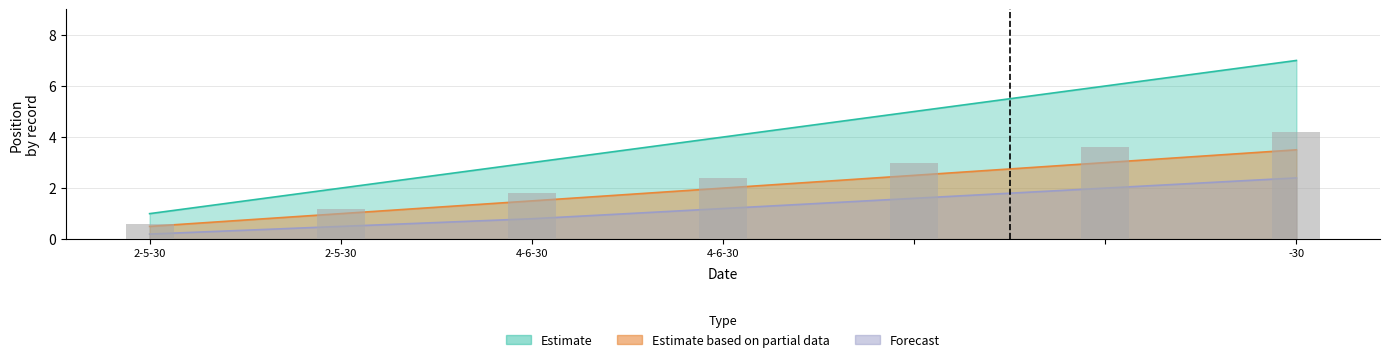

The Forecast series shows 2.9 at . True or false?

False